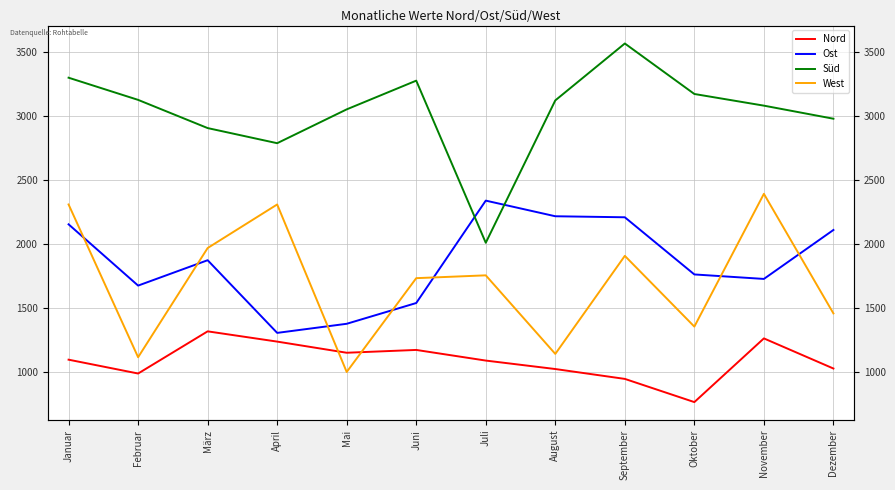

What is the label of the 7th point from the left?

Juli